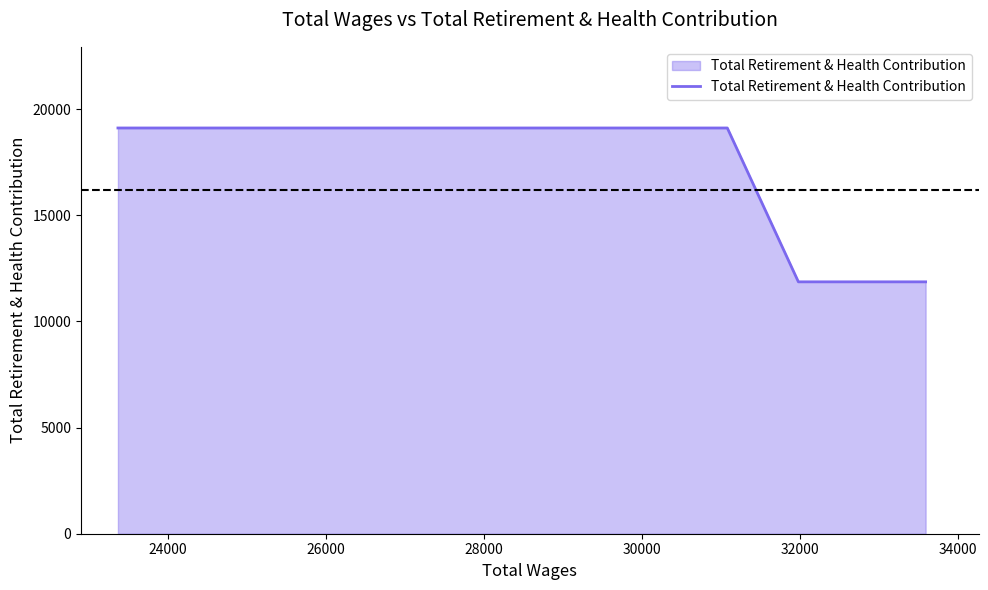

Reading left to right, transcribe all the data shown in this chart.

19114	19114	19114	11866	11866